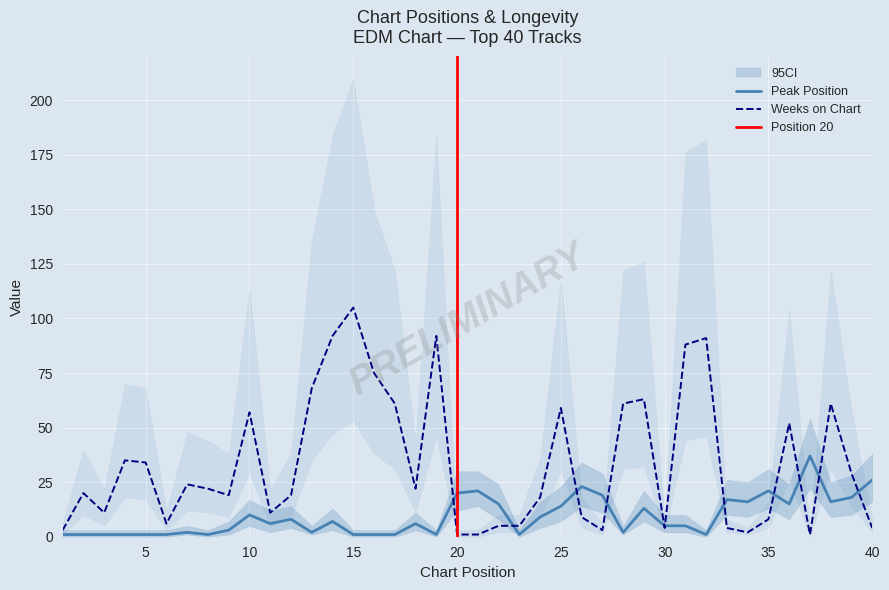

The Peak Position series shows 5 at 31. True or false?

True